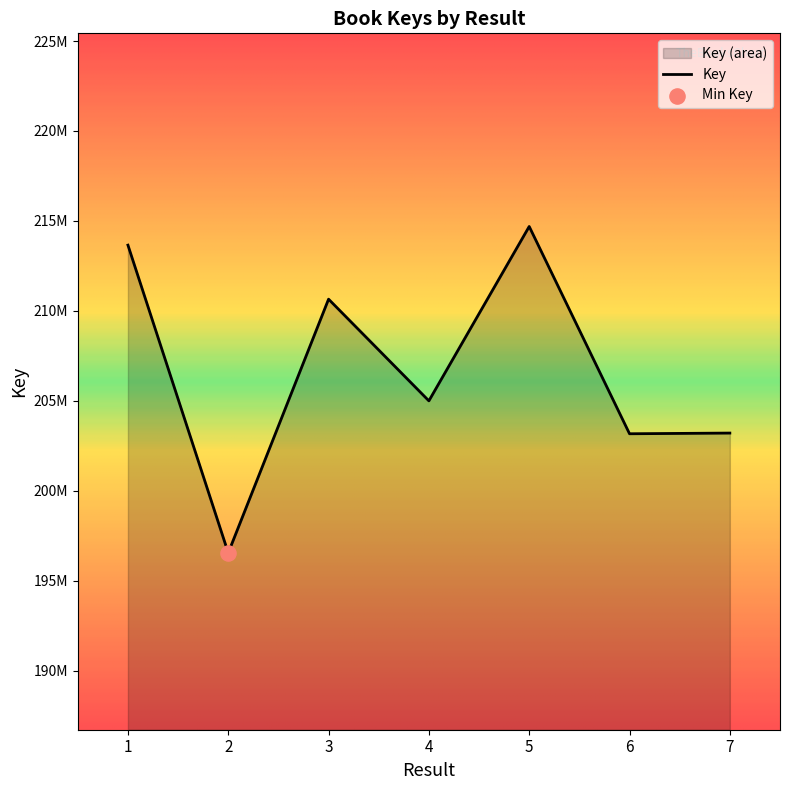

What is the ratio of the value at 6 to the value at 4?

1.0